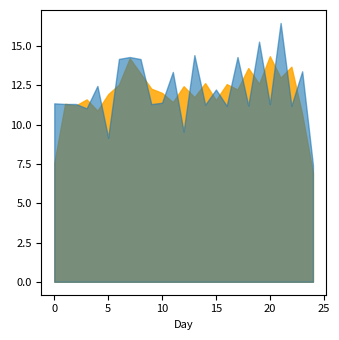

What is the greatest value displayed?

16.5